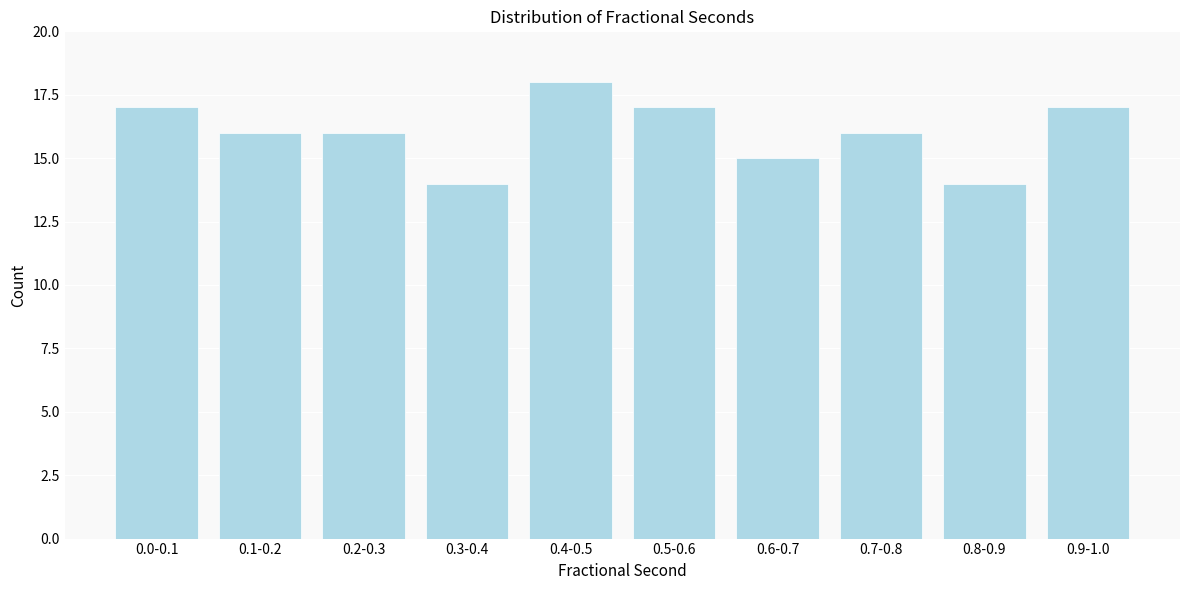

Reading right to left, transcribe all the data shown in this chart.

17	14	16	15	17	18	14	16	16	17